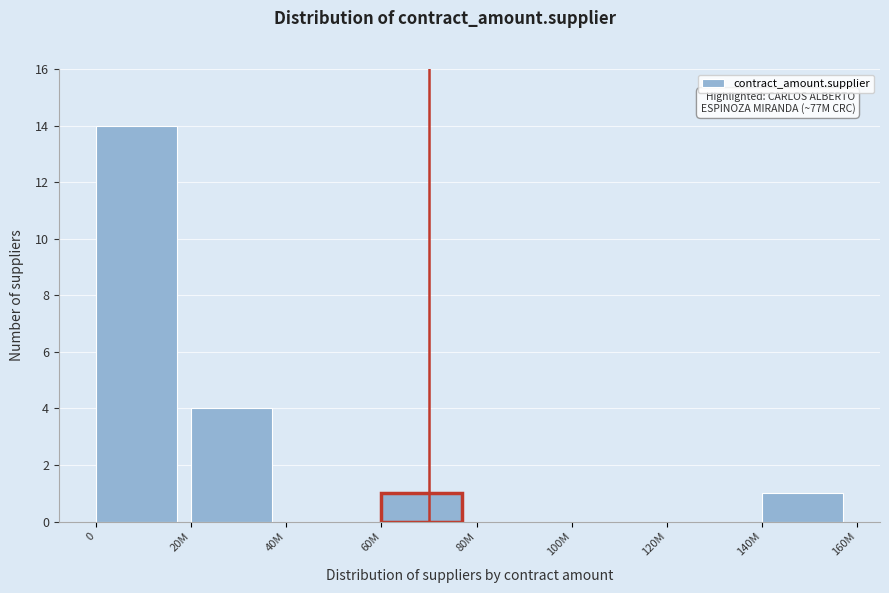

Reading left to right, extract all data points from this chart.

0=14	20M=4	40M=0	60M=1	80M=0	100M=0	120M=0	140M=1